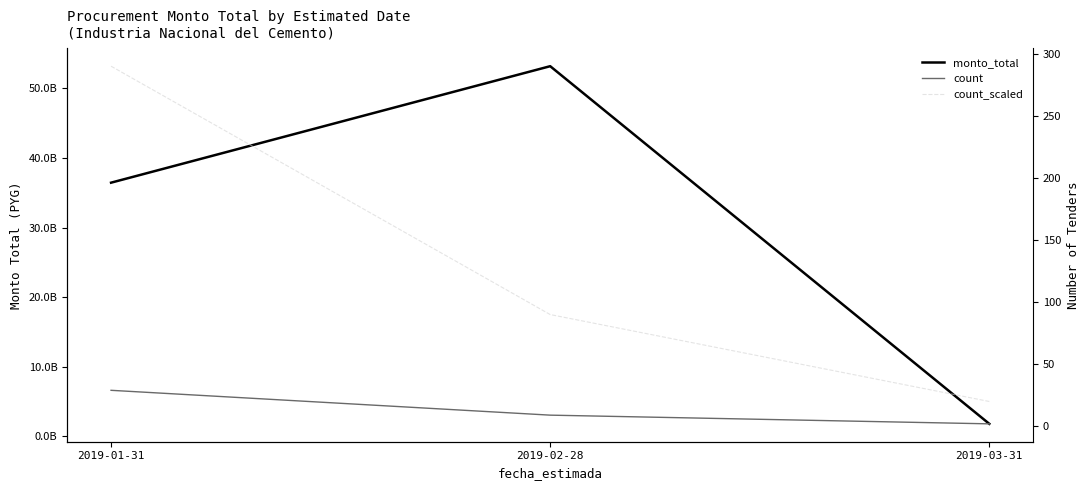

What is the label of the 3rd point from the right?

2019-01-31